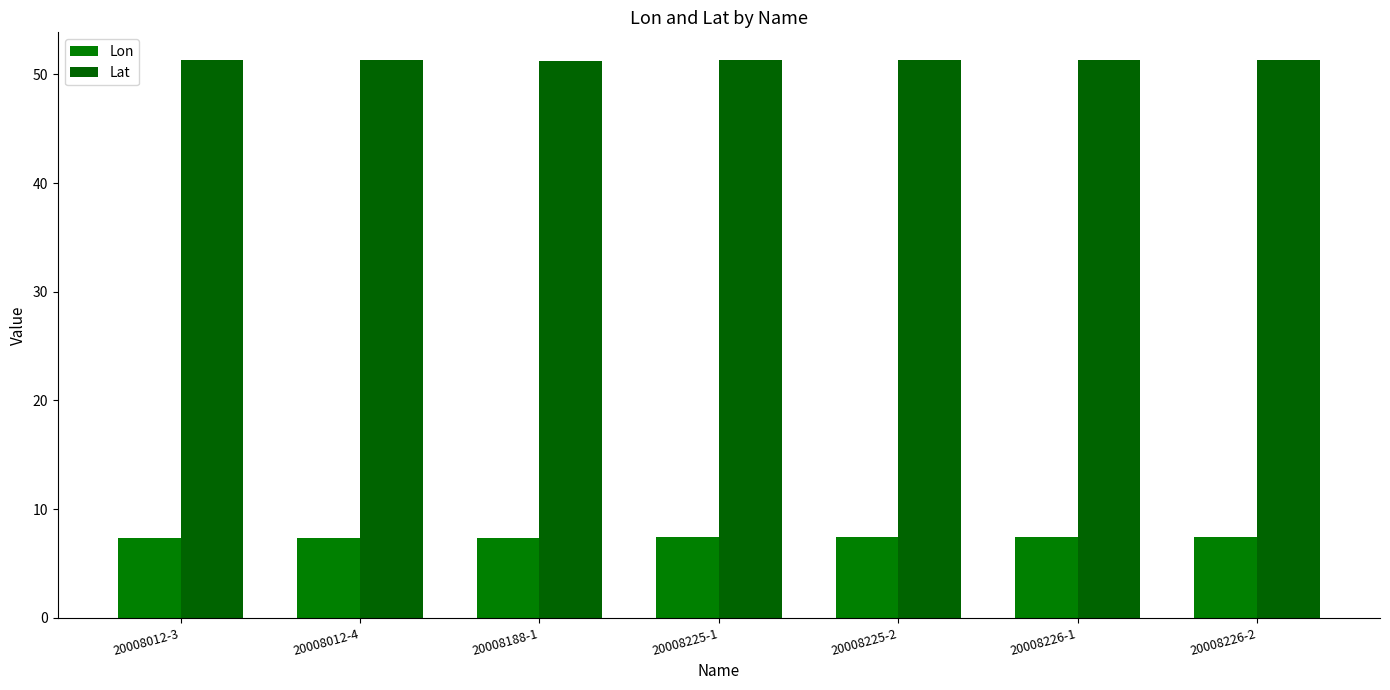

The value of Lat at 20008225-1 is 10.4. True or false?

False